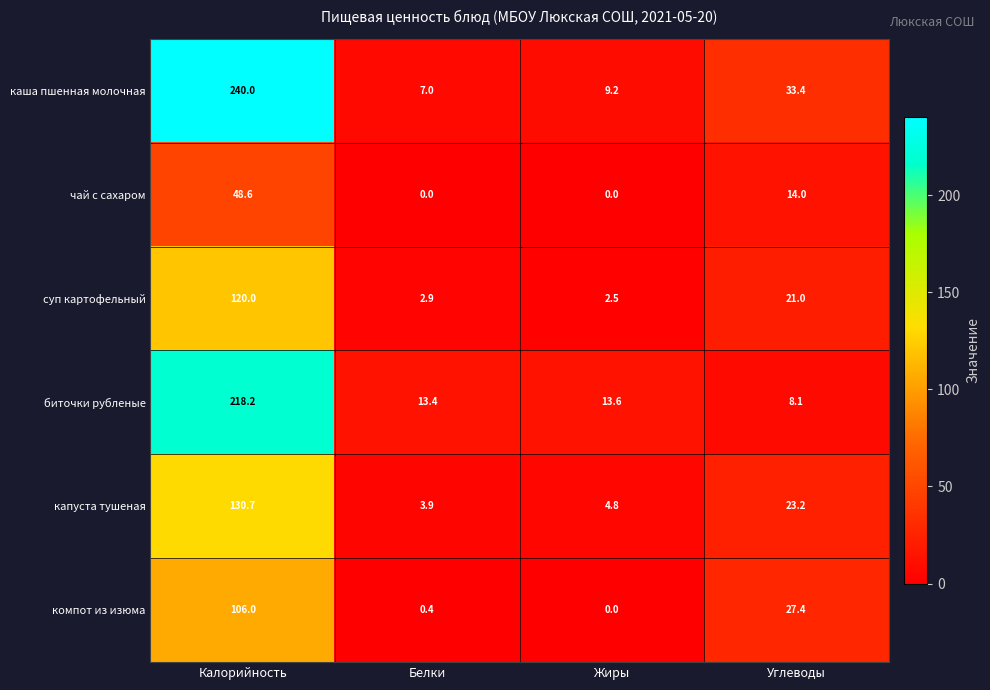

How many values in the суп картофельный series are below 21?

2